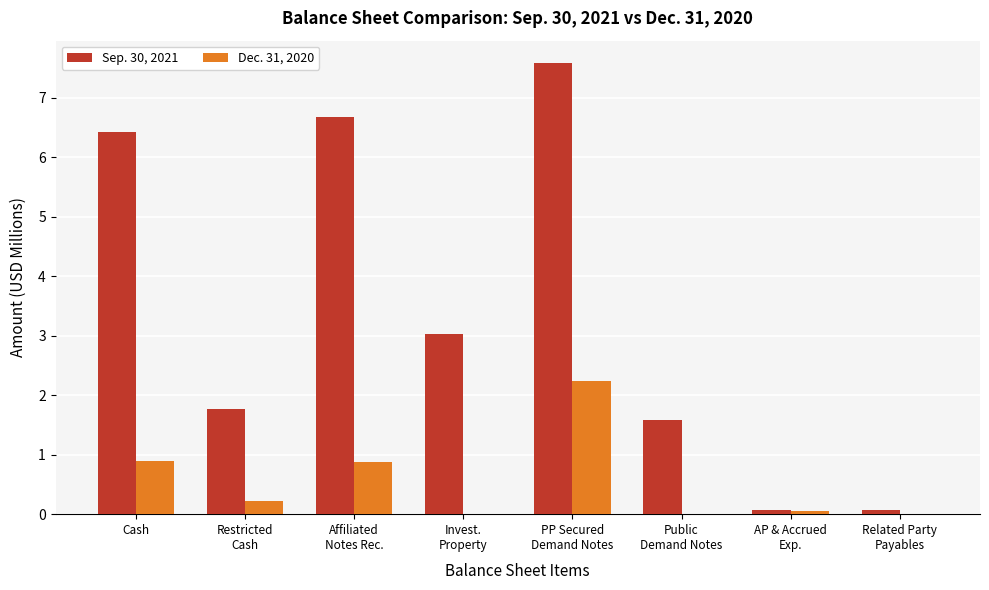

At which label does Dec. 31, 2020 reach its peak?

PP Secured
Demand Notes